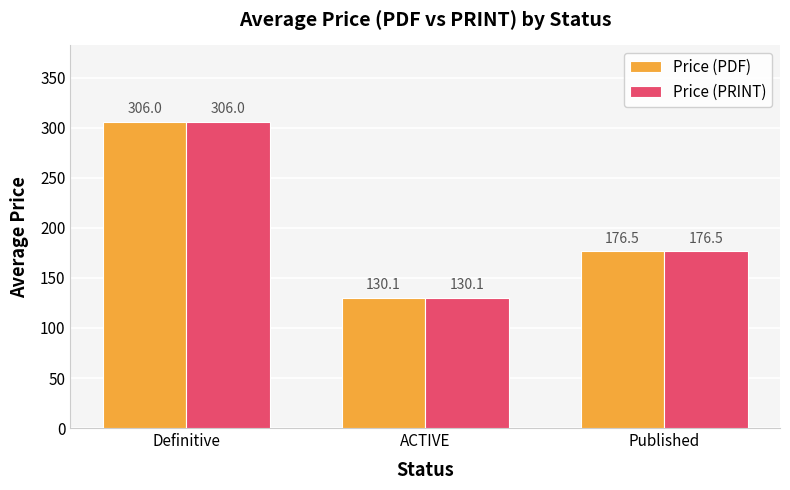

The value of Price (PRINT) at Published is 176.5. True or false?

True